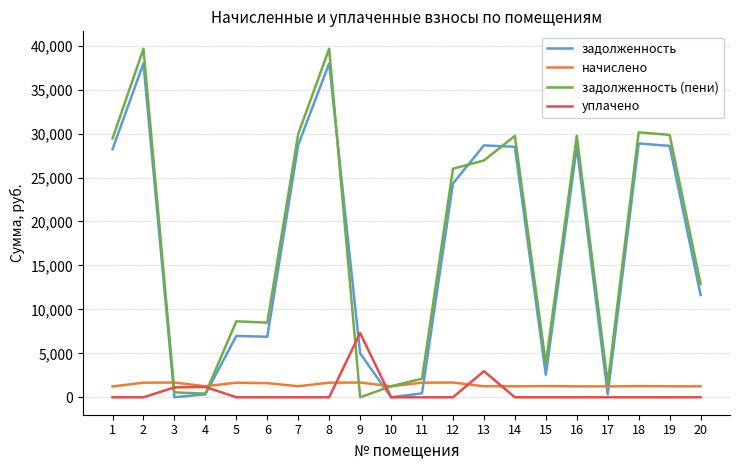

At 11, list the series in order from smallest to largest.

уплачено, задолженность, начислено, задолженность (пени)